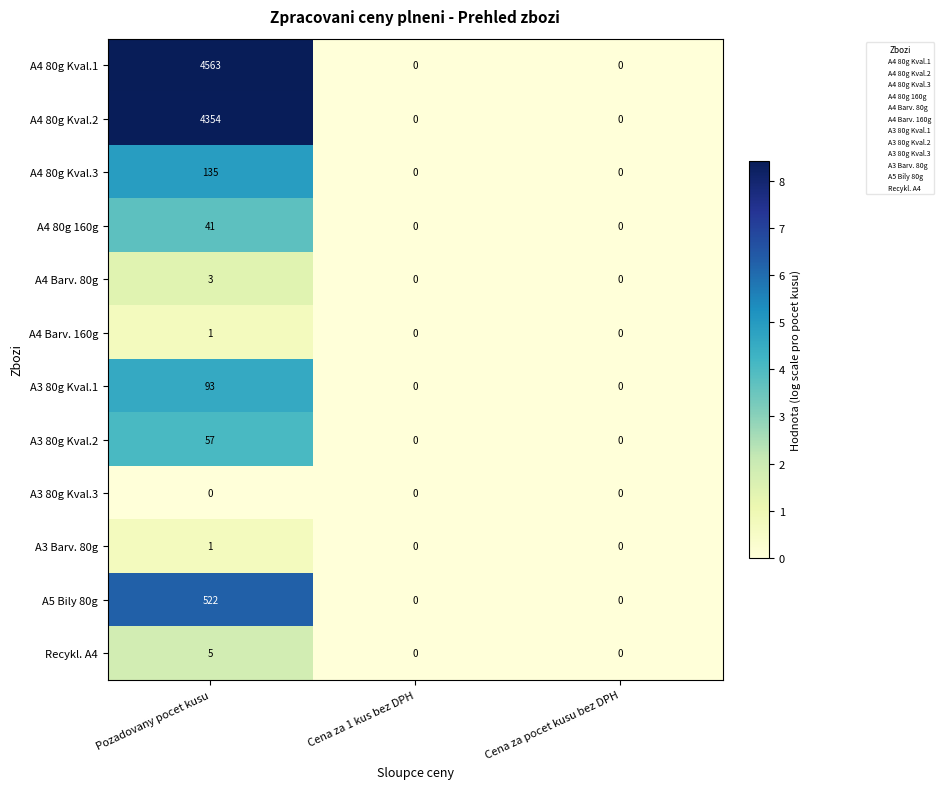

Is it true that A4 80g Kval.1 equals -1825 at Cena za 1 kus bez DPH?

False